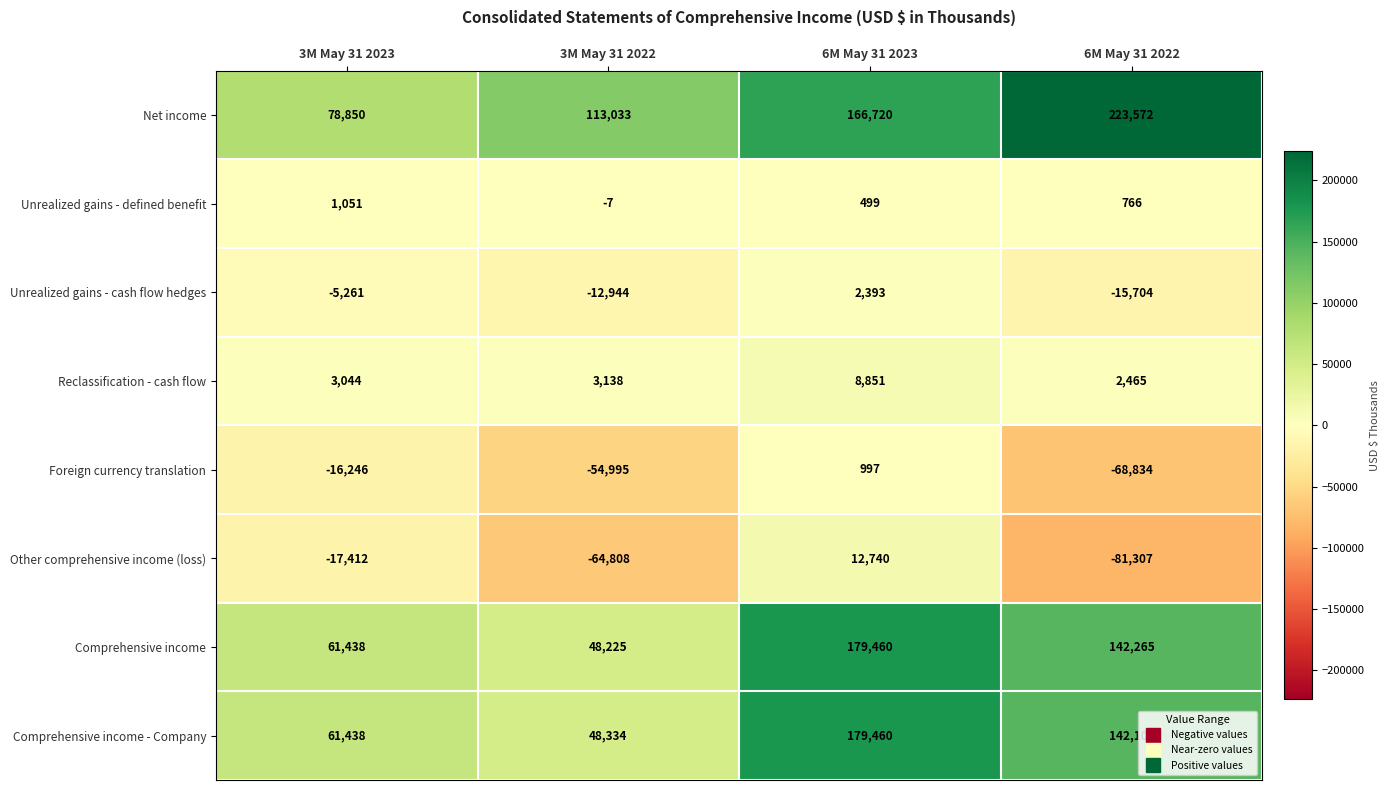

The Foreign currency translation series shows -68834 at 6M May 31 2022. True or false?

True